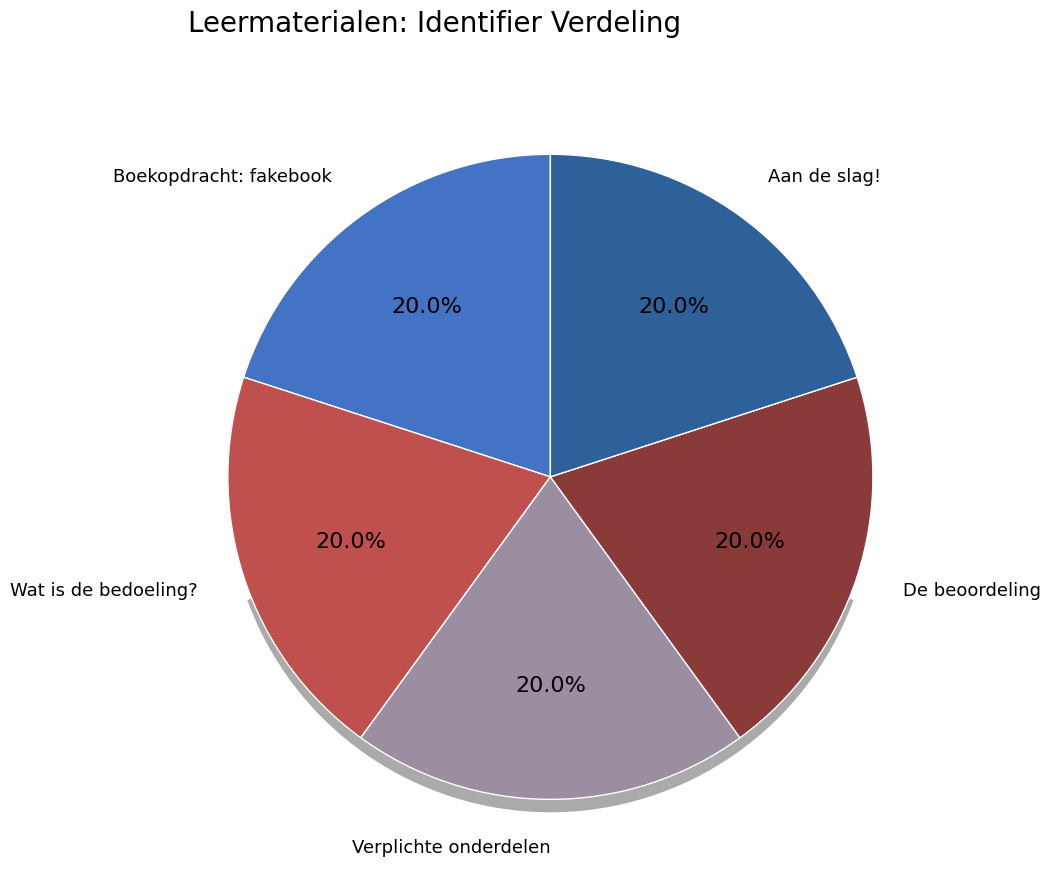

To the nearest percent, what portion does Aan de slag! represent?

20%